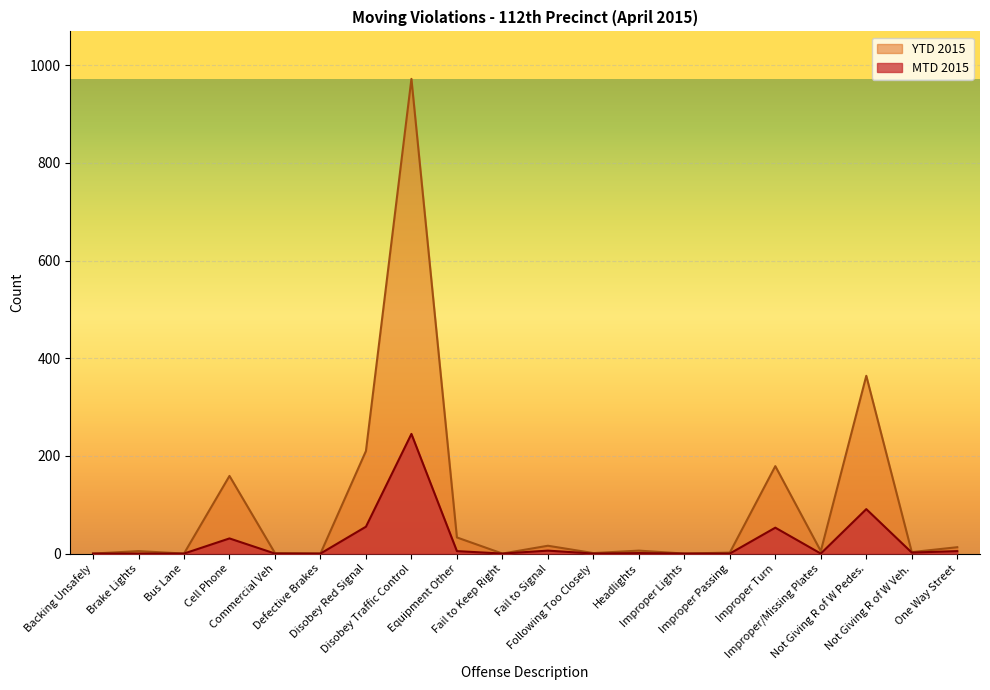

Reading right to left, list all the values displayed in this chart.

MTD 2015: One Way Street=5	Not Giving R of W Veh.=2	Not Giving R of W Pedes.=91	Improper/Missing Plates=0	Improper Turn=53	Improper Passing=0	Improper Lights=0	Headlights=1	Following Too Closely=0	Fail to Signal=6	Fail to Keep Right=0	Equipment Other=5	Disobey Traffic Control=245	Disobey Red Signal=55	Defective Brakes=0	Commercial Veh=0	Cell Phone=31	Bus Lane=0	Brake Lights=0	Backing Unsafely=0
YTD 2015: One Way Street=13	Not Giving R of W Veh.=3	Not Giving R of W Pedes.=364	Improper/Missing Plates=5	Improper Turn=179	Improper Passing=2	Improper Lights=0	Headlights=6	Following Too Closely=1	Fail to Signal=16	Fail to Keep Right=0	Equipment Other=33	Disobey Traffic Control=972	Disobey Red Signal=210	Defective Brakes=0	Commercial Veh=1	Cell Phone=159	Bus Lane=0	Brake Lights=5	Backing Unsafely=0